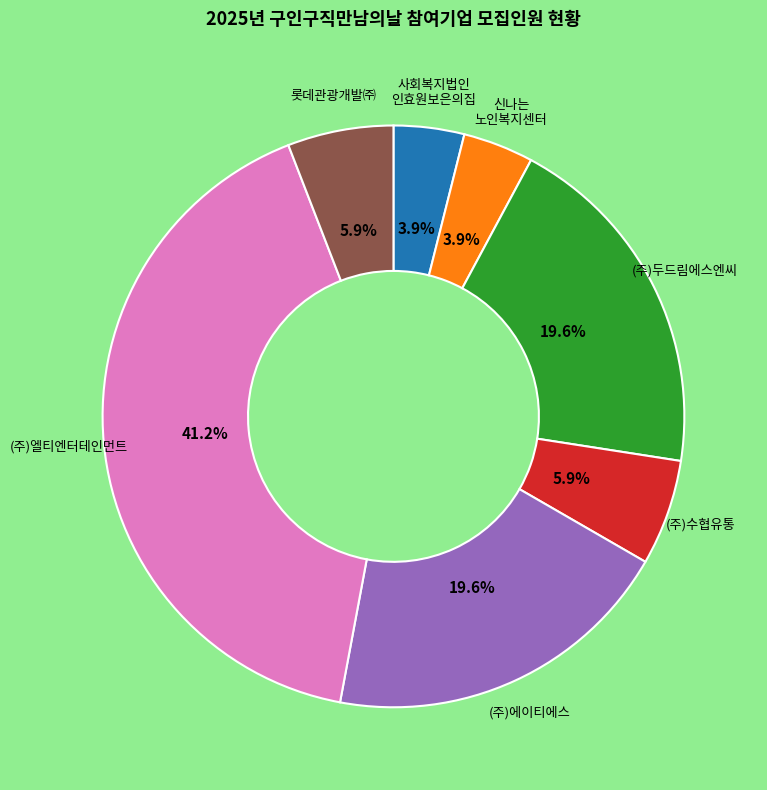

Does any single category account for the majority?

No